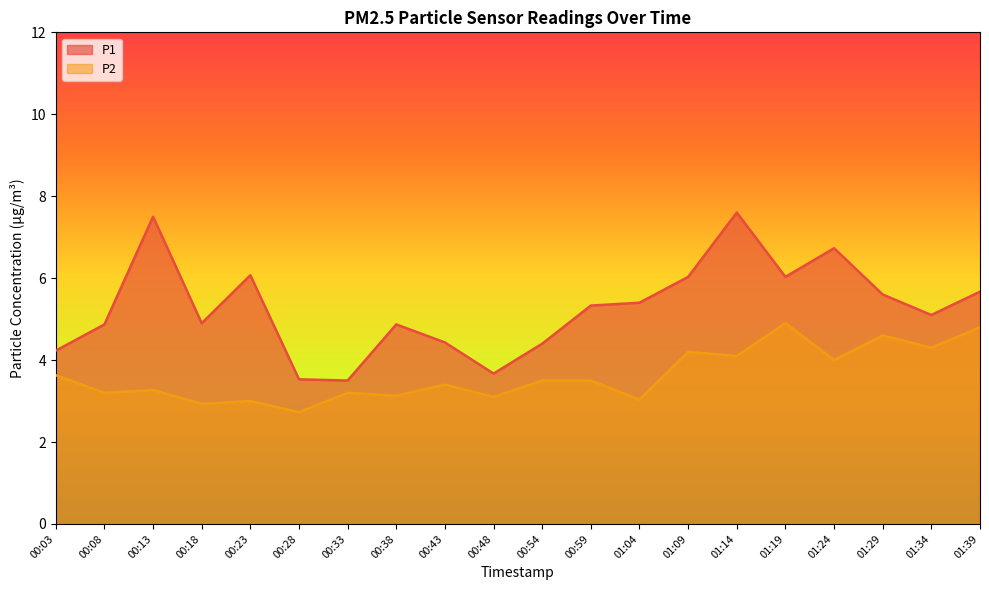

Which category has the highest value in the P2 series?

01:19